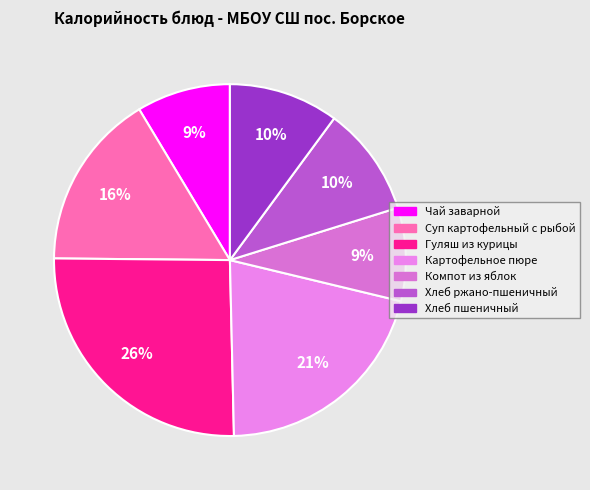

True or false: Гуляш из курицы accounts for 26% of the total.

True